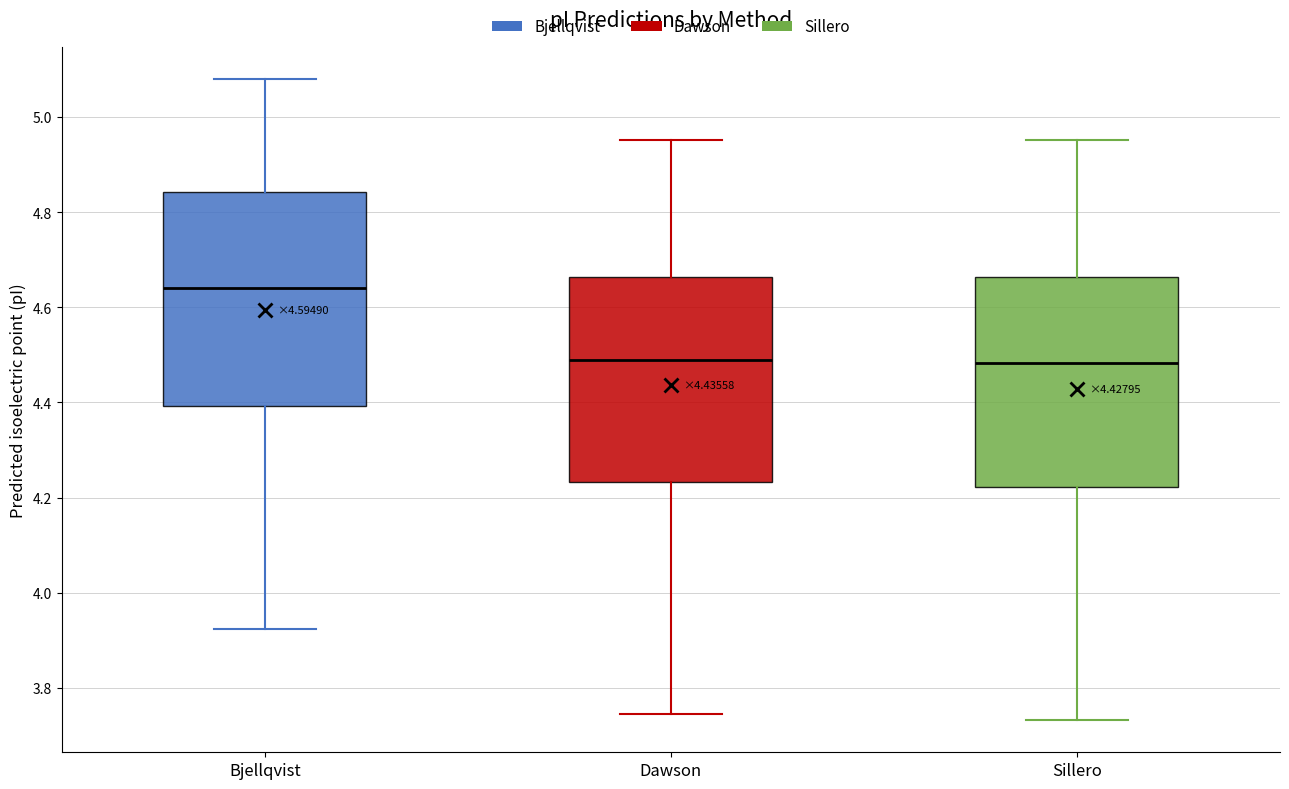

Which box has the highest median line?

Bjellqvist